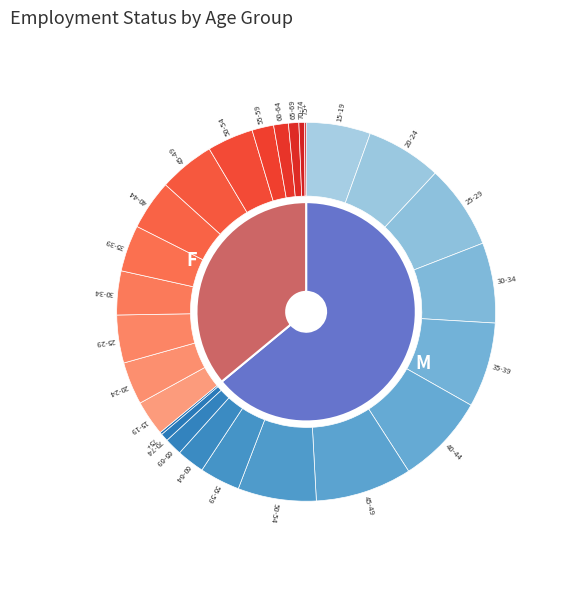

True or false: 60-64 accounts for 7% of the total.

False